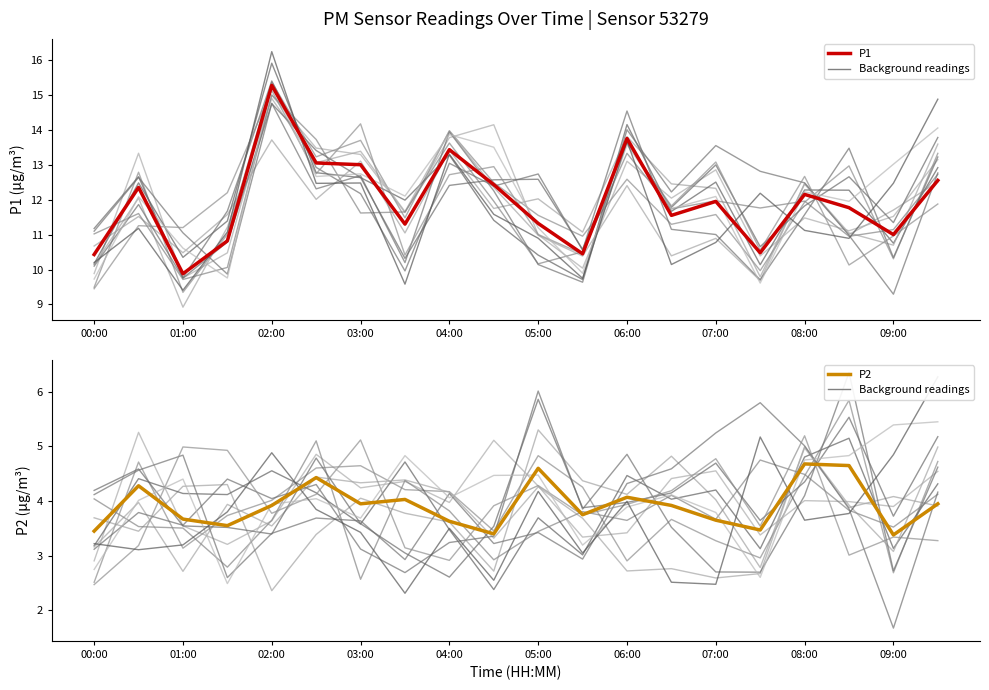

What are all the series names shown in the legend?

P1, P2